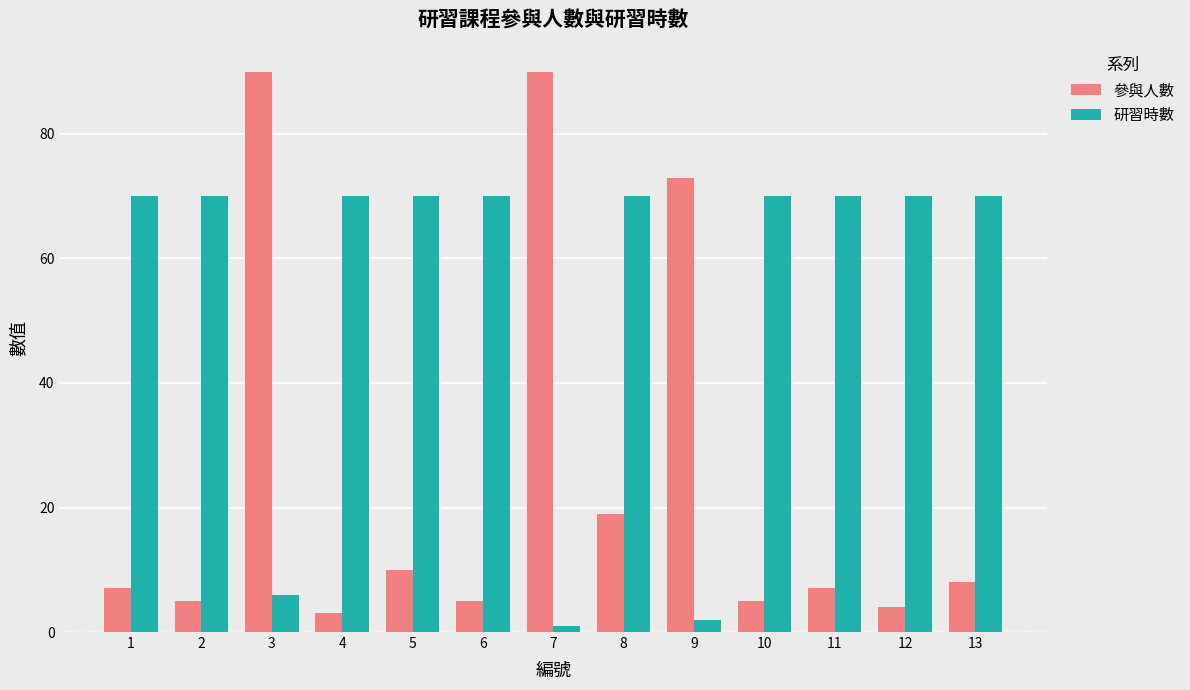

True or false: 參與人數 has a value of 90 at 3.

True